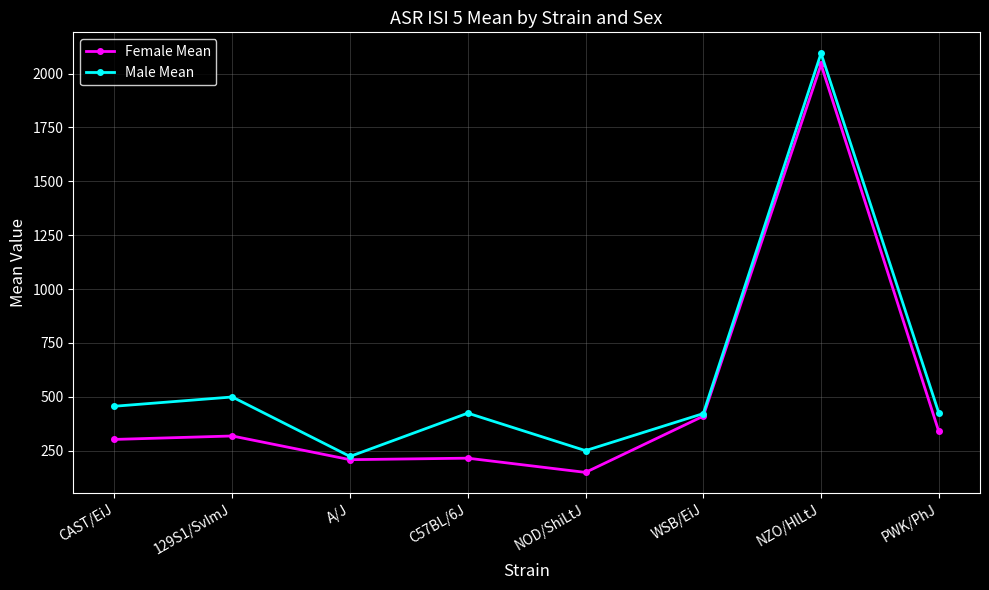

The value of Male Mean at C57BL/6J is 424. True or false?

True